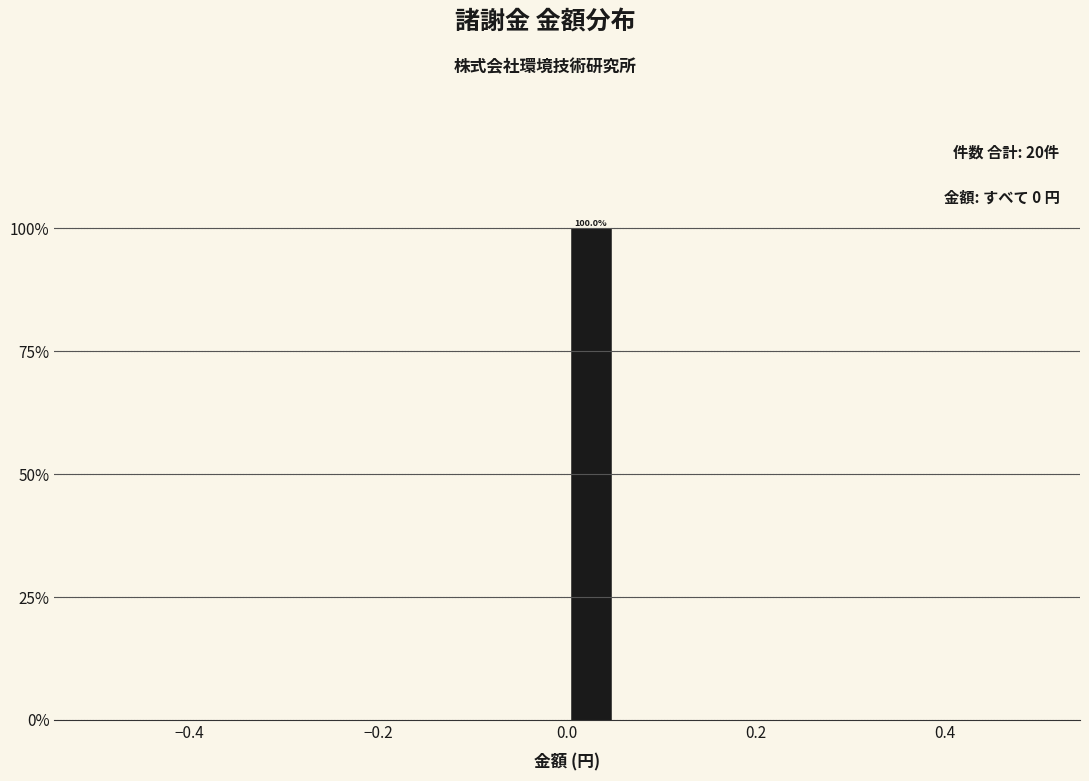

Around what value on the x-axis is the tallest bar? Give the approximate position of its centre, as read against the axis.

0.02